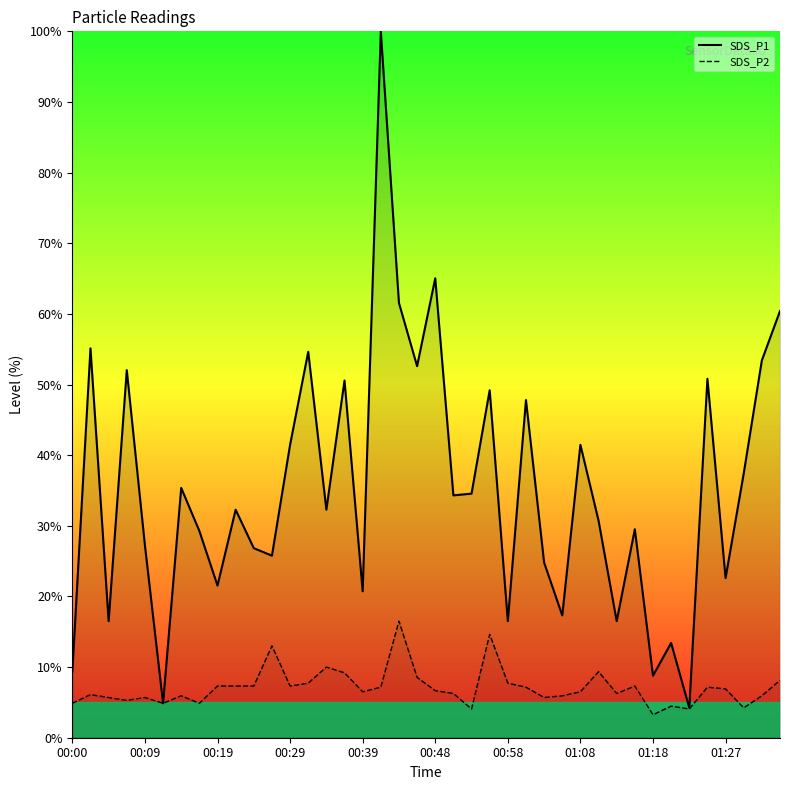

Rank the series by their maximum value, from lowest to highest.

SDS_P2, SDS_P1